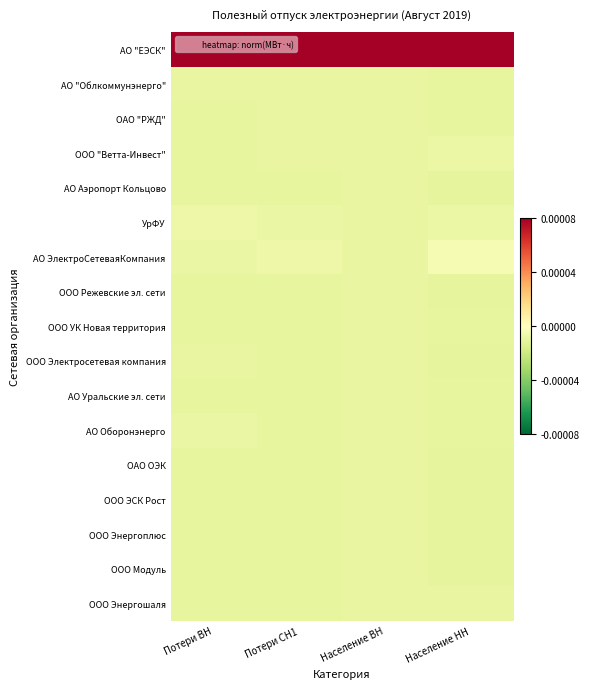

At which category does the chart reach its minimum across all series?

Население НН